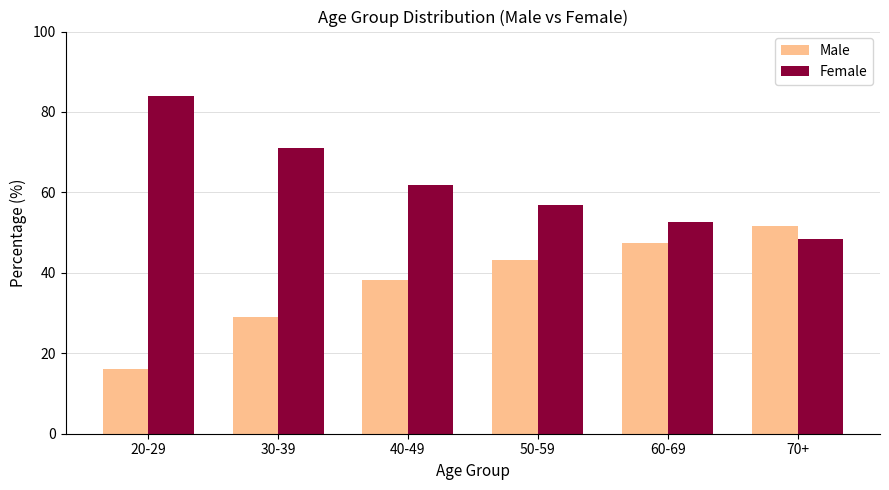

What is the total value across all series at 50-59?

100.0